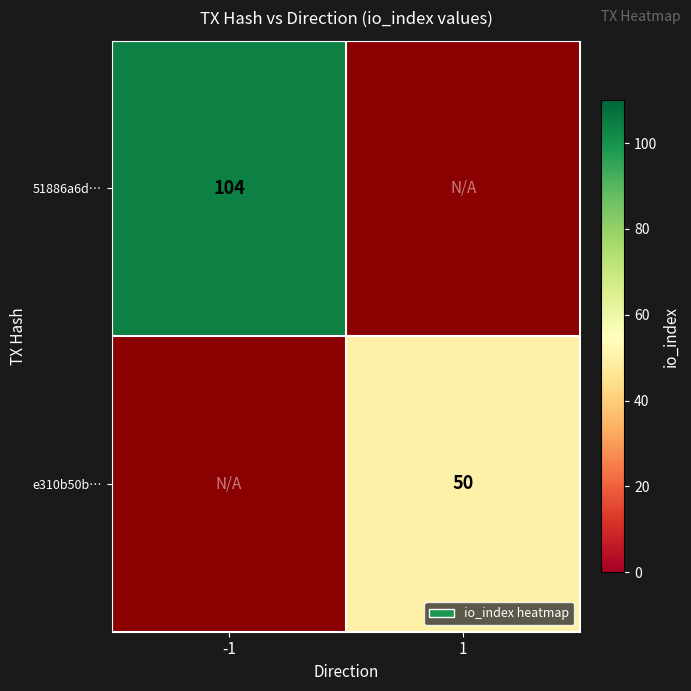

The value of e310b50b… at 1 is 77. True or false?

False